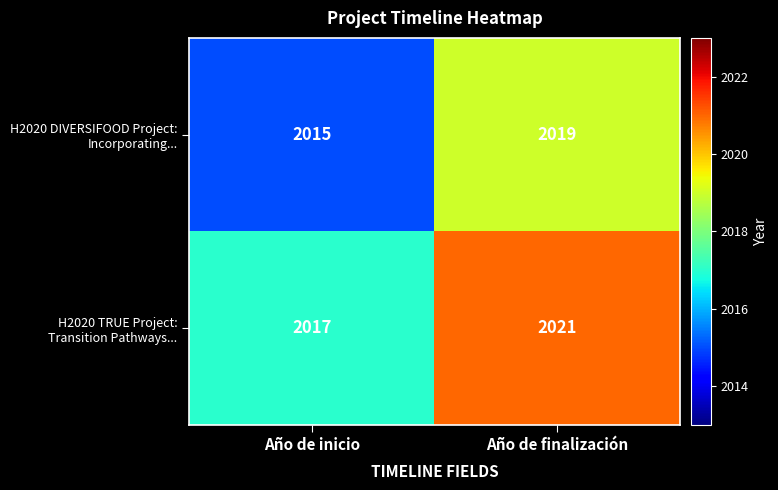

Which category has the highest value across all series?

Año de finalización